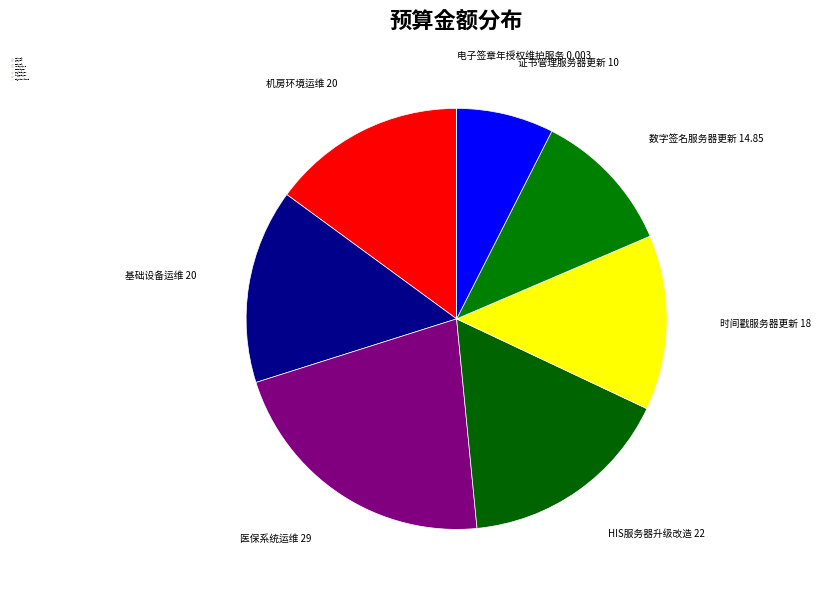

What is the largest slice in the pie chart?

医保系统运维